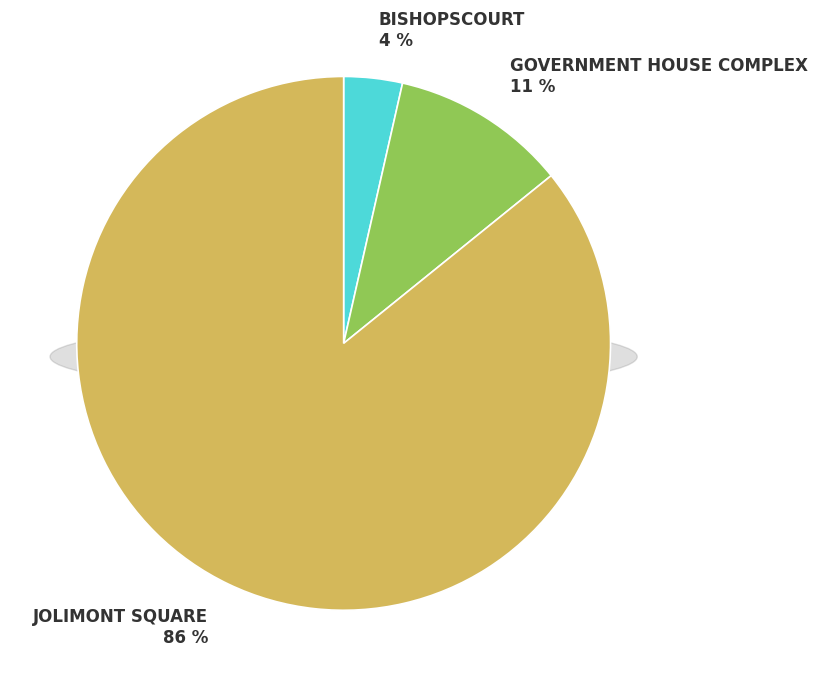

How many segments does this pie chart have?

3